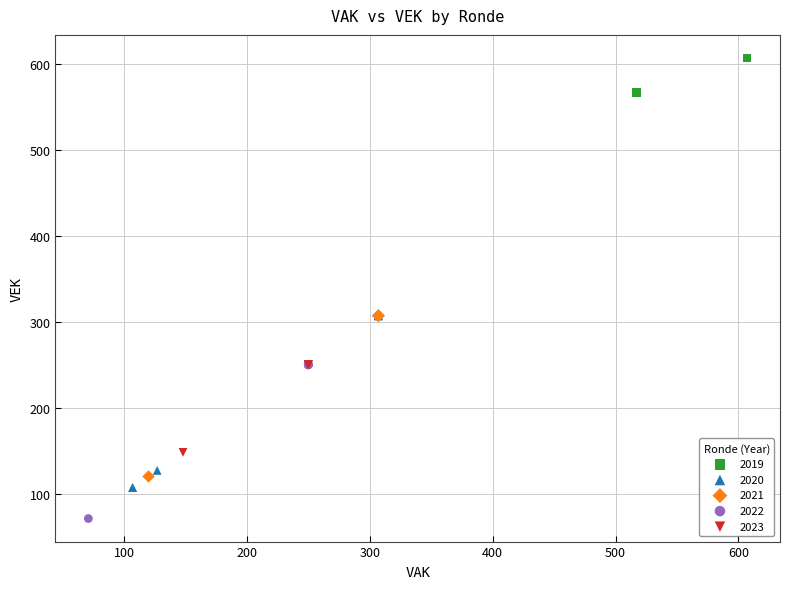

Which series reaches the maximum Y coordinate?

2019